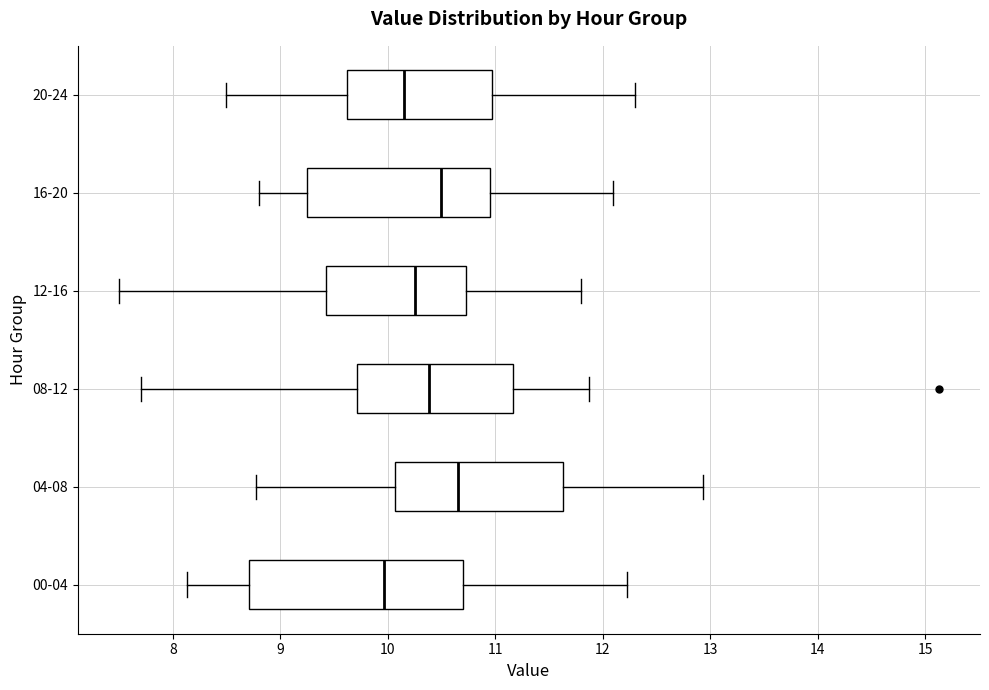

Reading bottom to top, read every box against the x-axis: the position of its median line, the range the box covers, and the ends of its whiskers. The values are not printed on the chart, so give them approximately, as read against the axis.

00-04: median 10.0, box 8.7 to 10.7, whiskers 8.1 to 12.2
04-08: median 10.7, box 10.1 to 11.6, whiskers 8.8 to 12.9
08-12: median 10.4, box 9.7 to 11.2, whiskers 7.7 to 11.9
12-16: median 10.3, box 9.4 to 10.7, whiskers 7.5 to 11.8
16-20: median 10.5, box 9.3 to 11.0, whiskers 8.8 to 12.1
20-24: median 10.2, box 9.6 to 11.0, whiskers 8.5 to 12.3